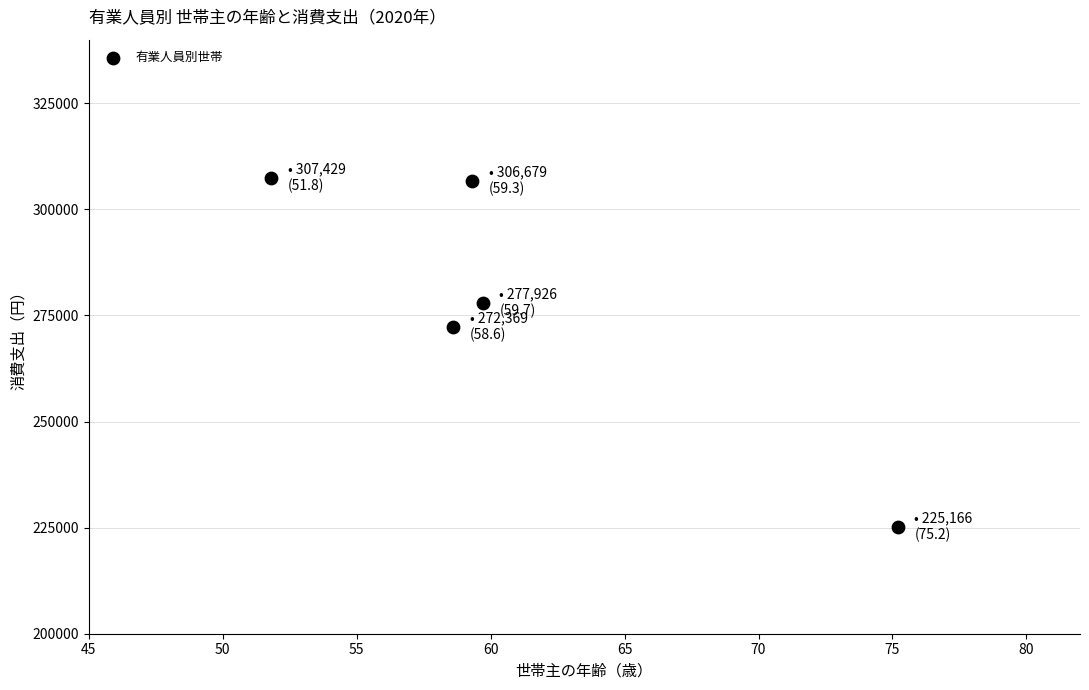

What Y value in the scatter plot is closest to 266297?

272369